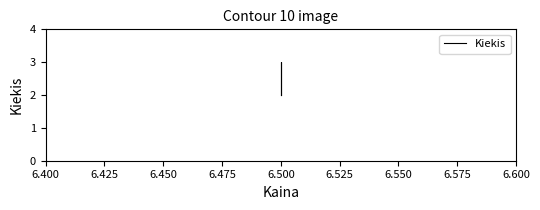

What is the value of the 2nd point from the left?

3